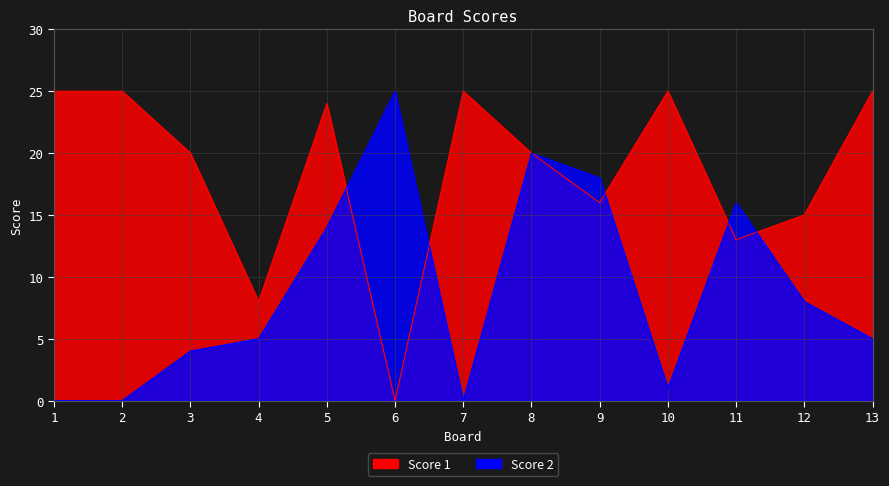

How many lines are shown in the chart?

2